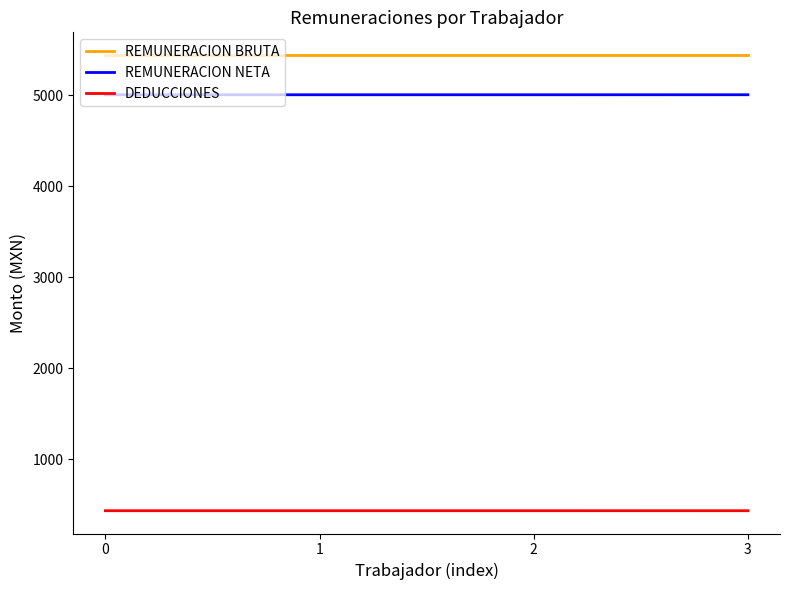

Is it true that REMUNERACION BRUTA equals 8287.0 at 1?

False